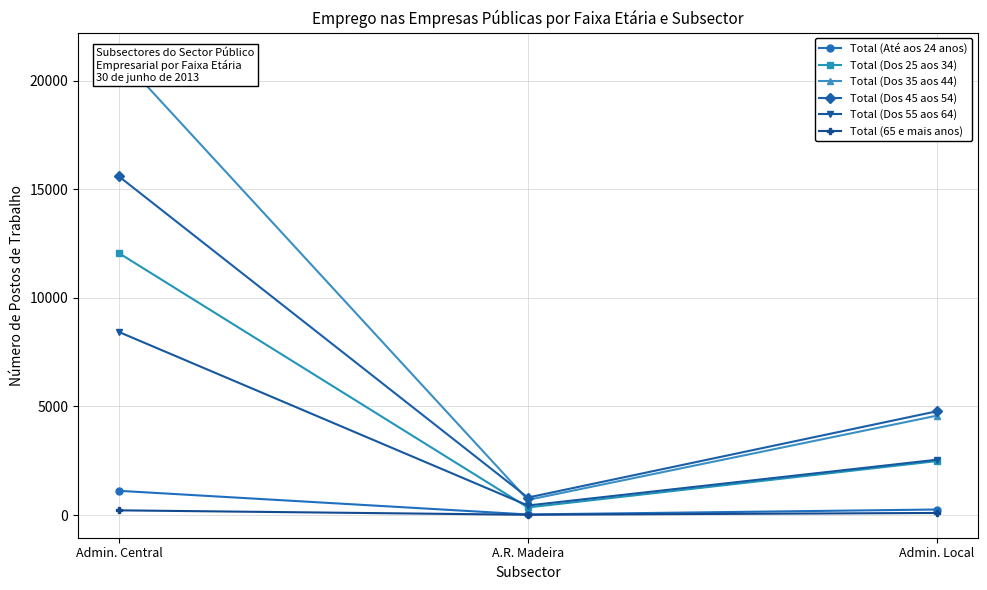

What is the value of the Total (Até aos 24 anos) point at the 1st from the left?

1118